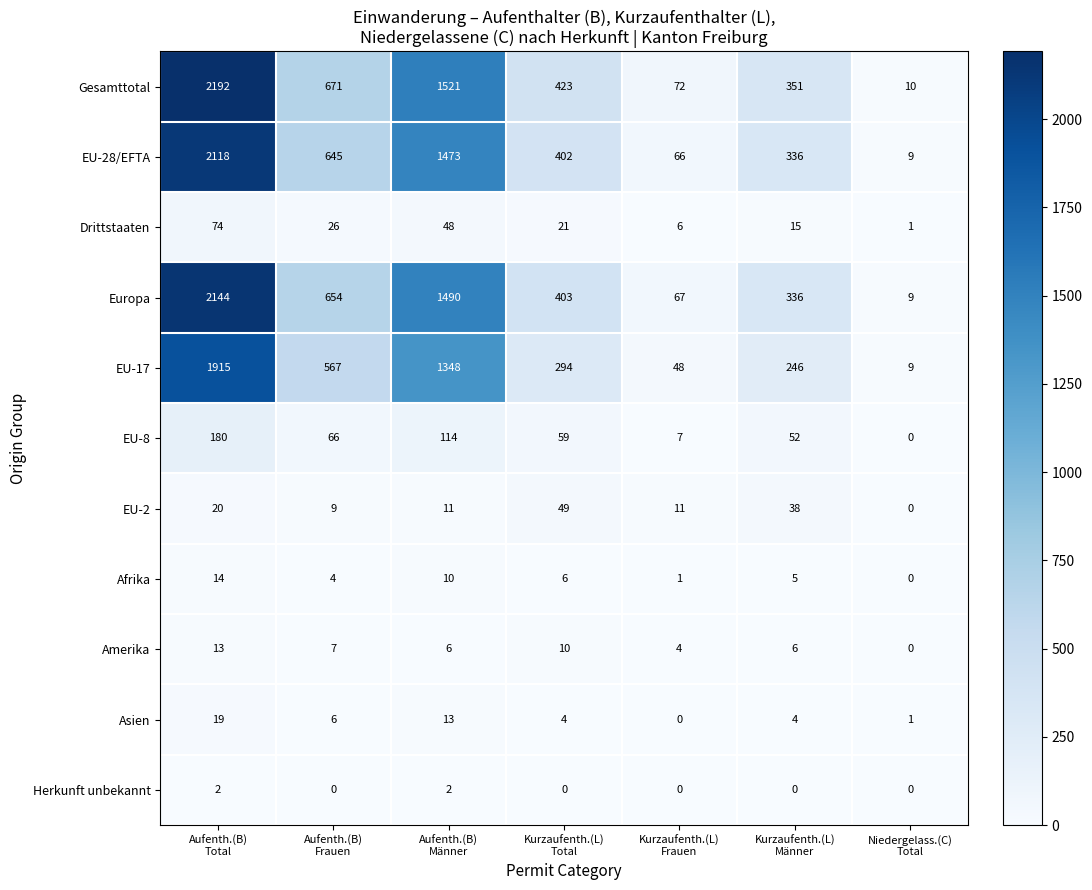

At how many categories does at least one series exceed 210?

5